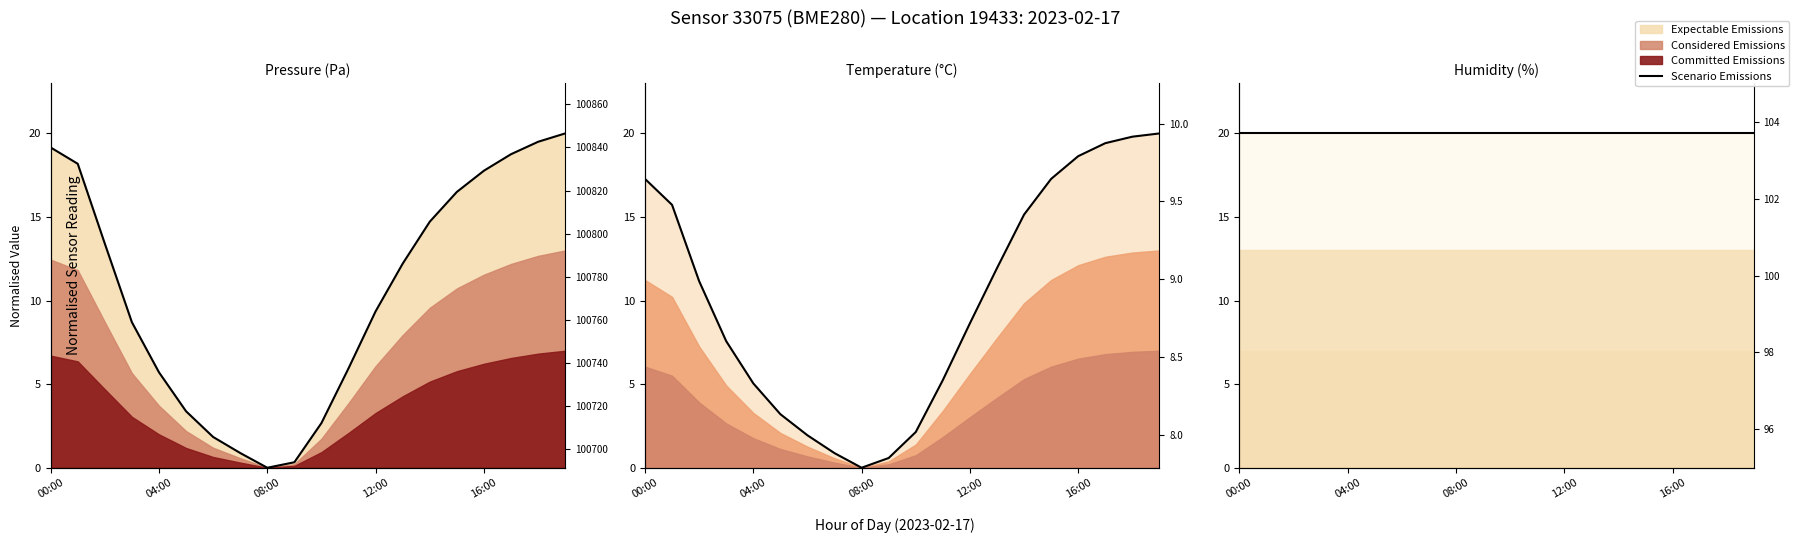

True or false: pressure and temperature intersect in this chart.

True